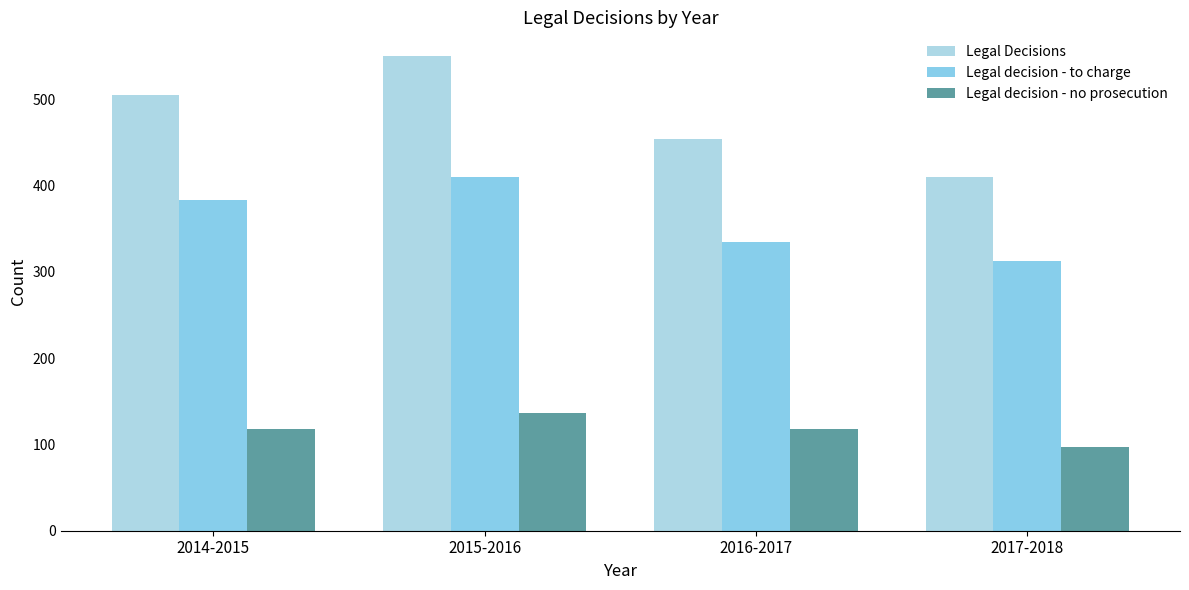

What is the total value across all series at 2017-2018?

819